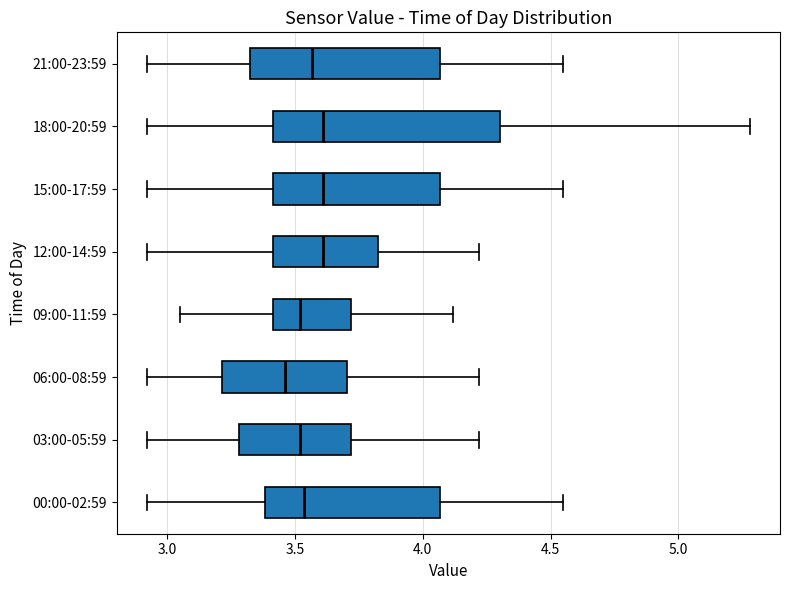

Where is the right edge of the box for 15:00-17:59 on the x-axis? The values are not printed on the chart, so give them approximately, as read against the axis.

4.05